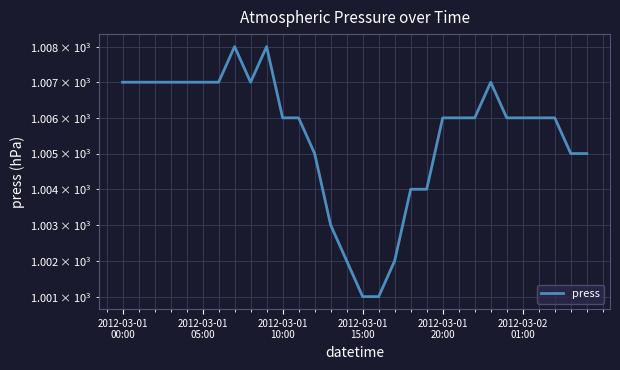

Reading left to right, extract all data points from this chart.

1007	1007	1007	1007	1007	1007	1007	1008	1007	1008	1006	1006	1005	1003	1002	1001	1001	1002	1004	1004	1006	1006	1006	1007	1006	1006	1006	1006	1005	1005